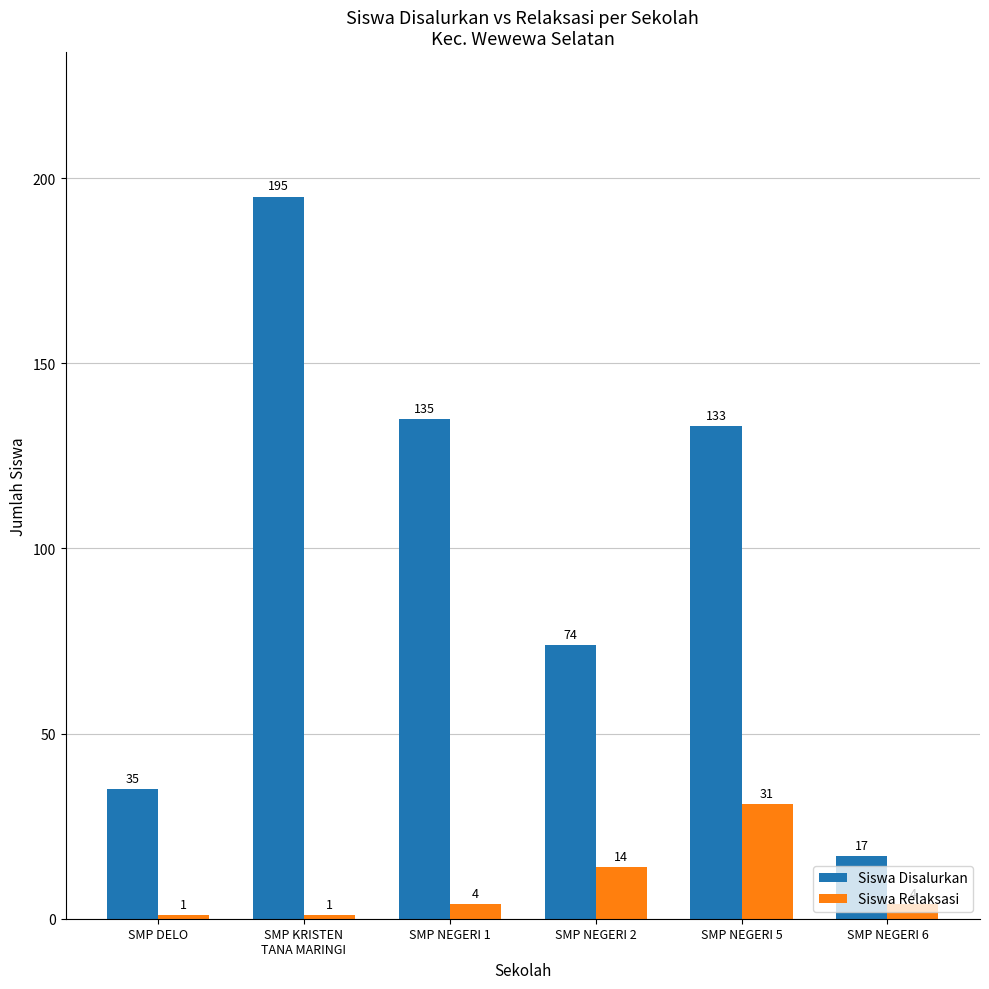

At how many categories does at least one series exceed 136?

1